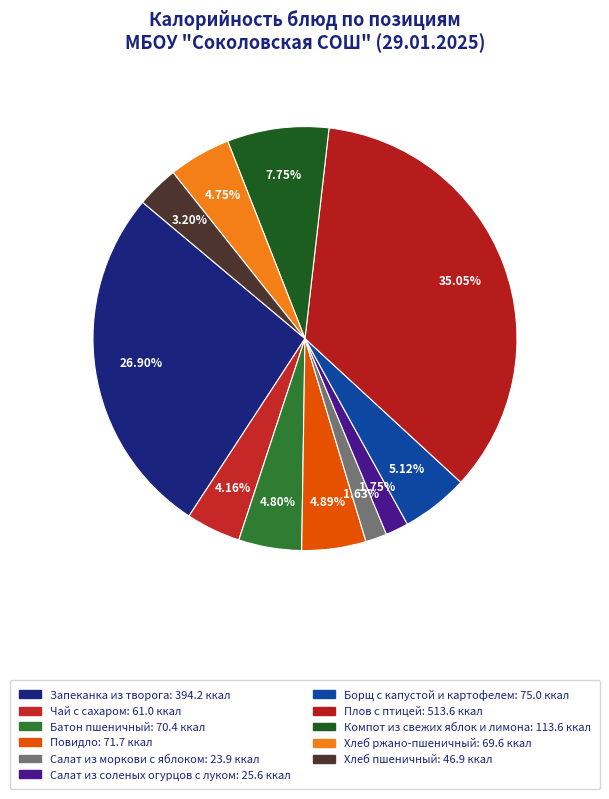

What percentage do Борщ с капустой и картофелем and Батон пшеничный together represent?

9.9%